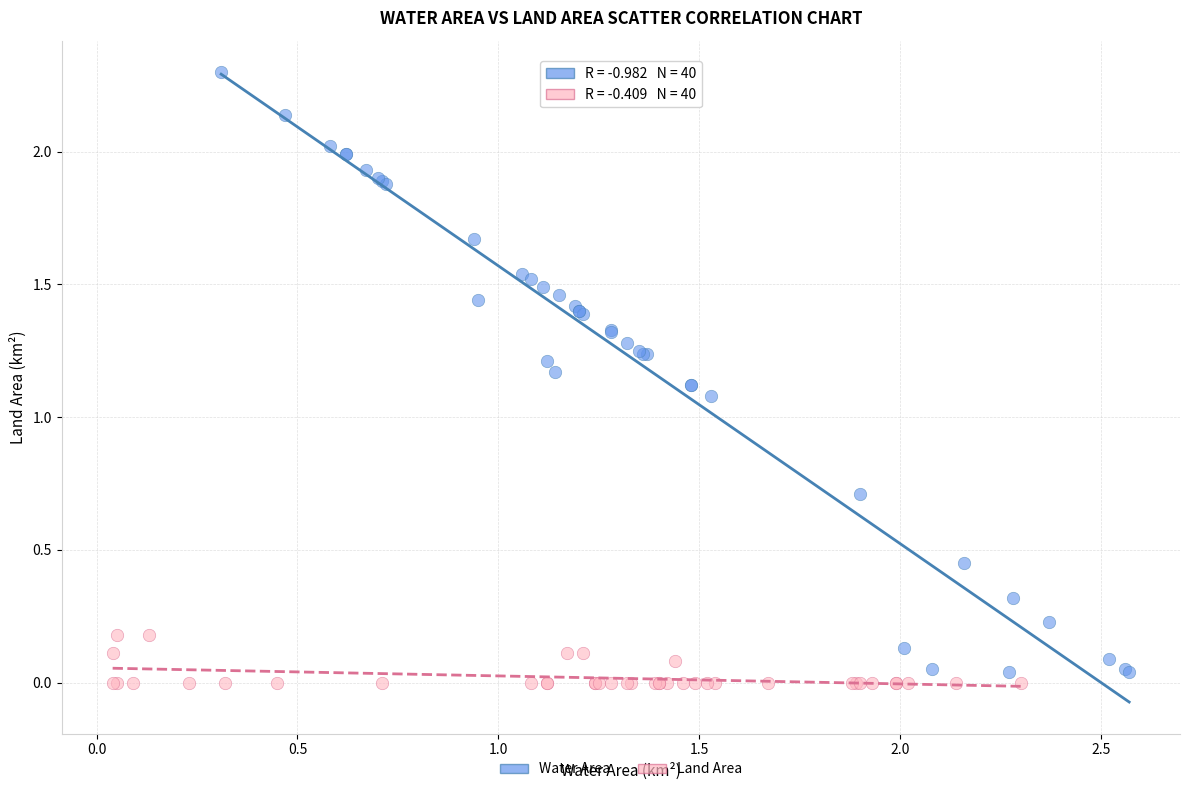

Which series contains the highest Y value?

Water Area